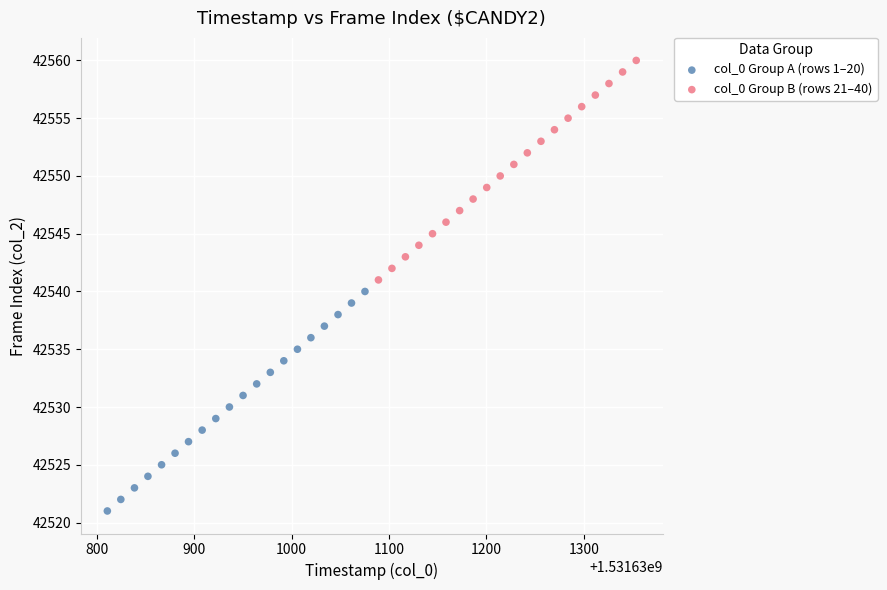

Which series reaches the minimum Y coordinate?

col_0 Group A (rows 1–20)